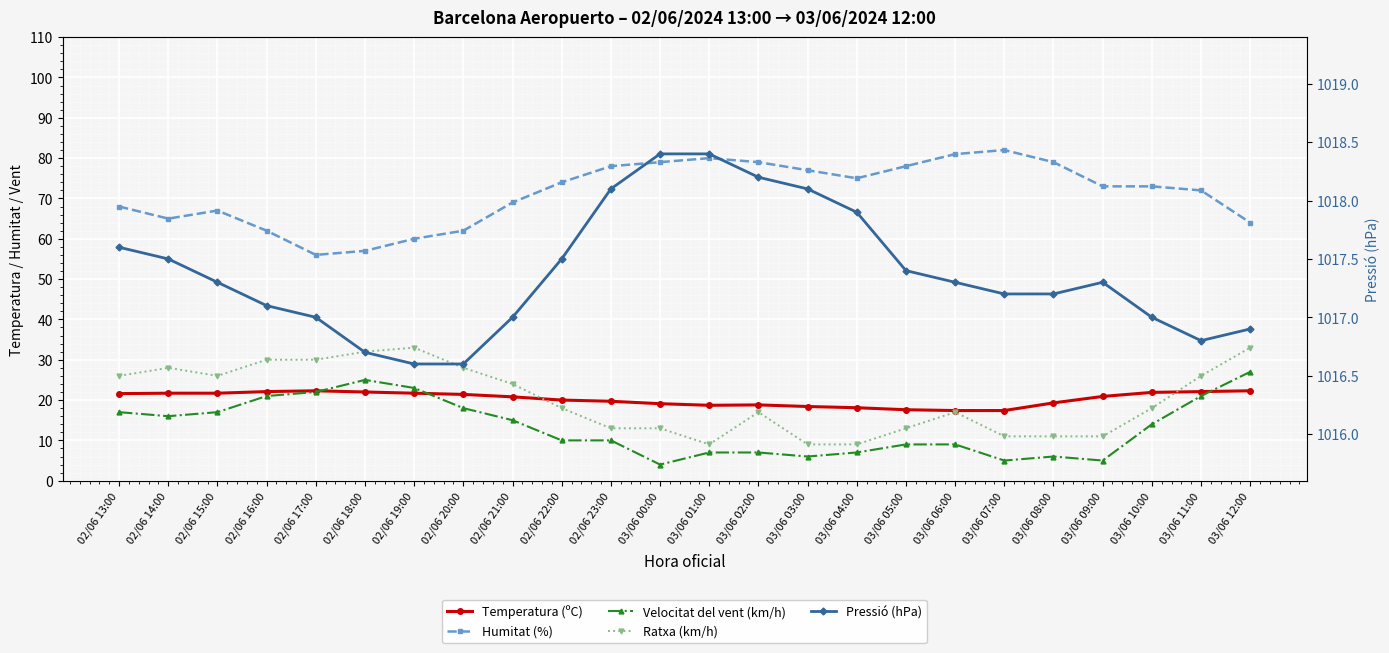

How many interior local peaks does the Humitat (%) series have?

3